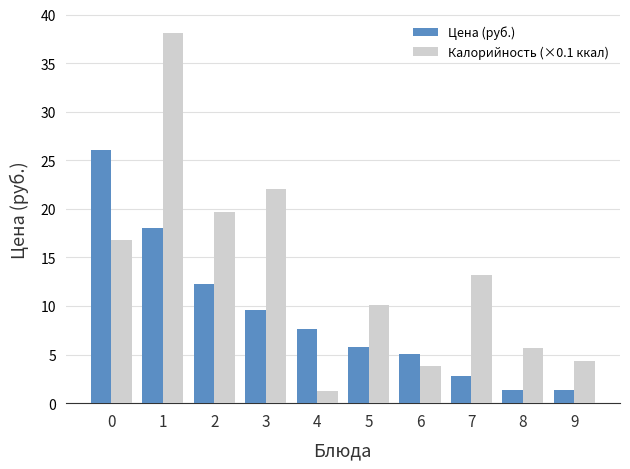

Which series has the widest spread of values?

Калорийность (×0.1 ккал)